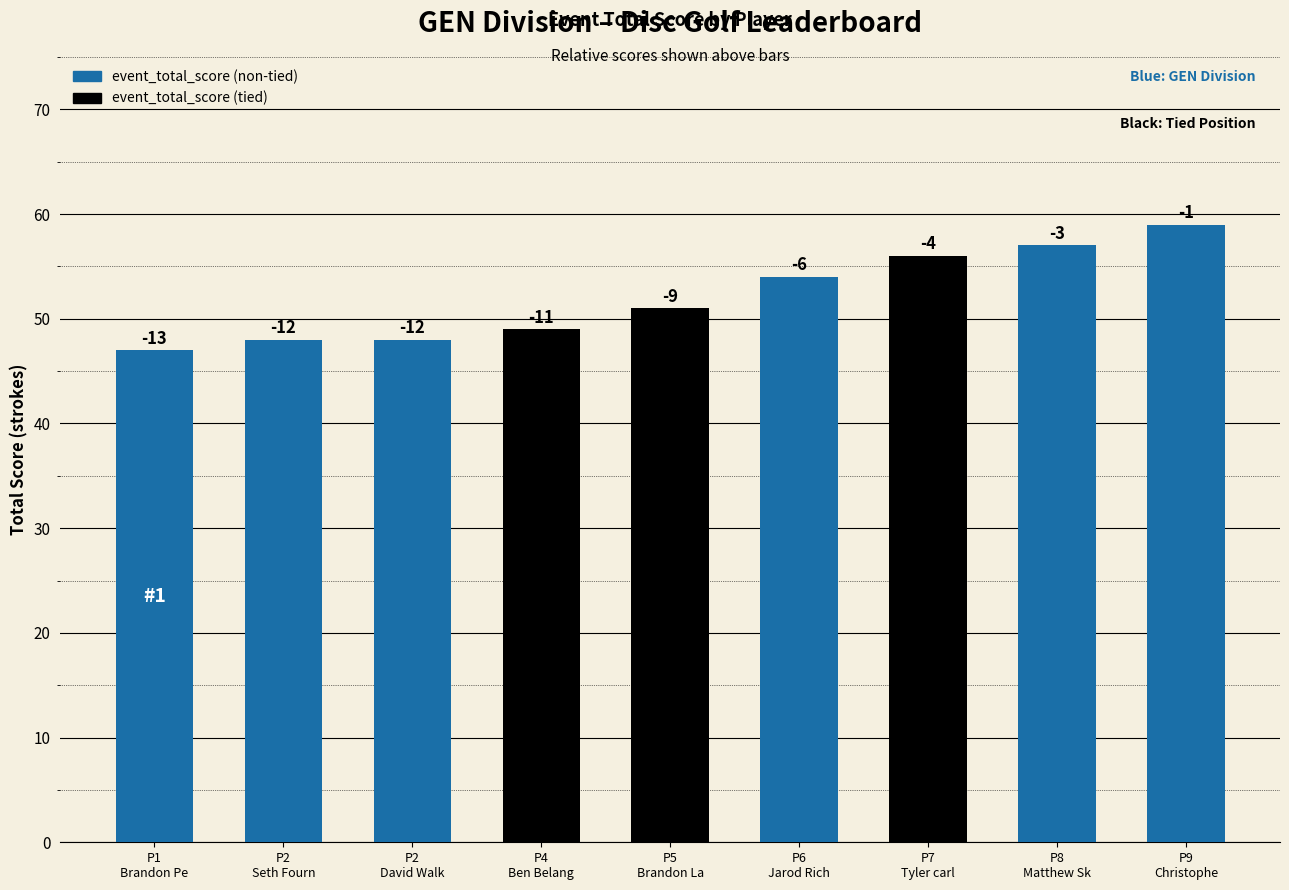

At which label is the value closest to 53?

P6
Jarod Rich